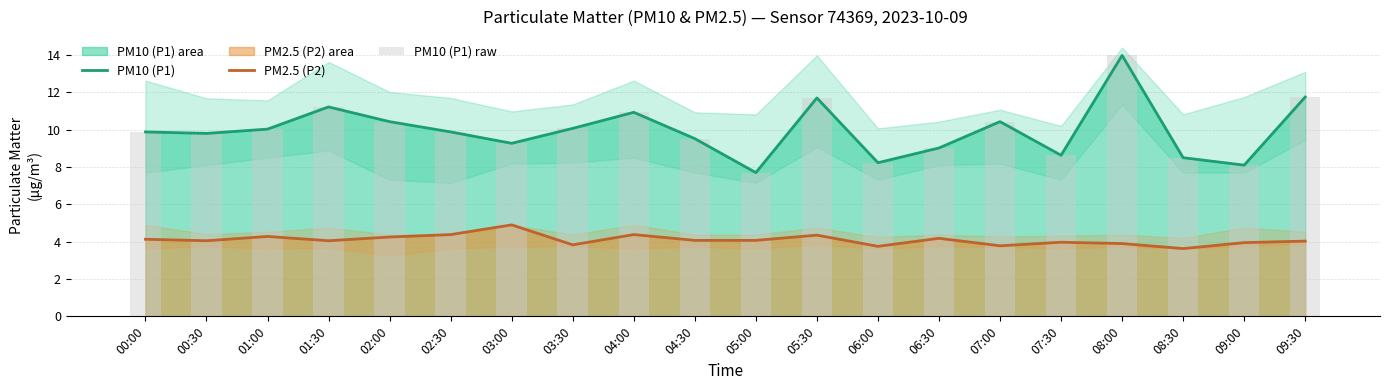

What is the total value across all series at 07:00?

24.6